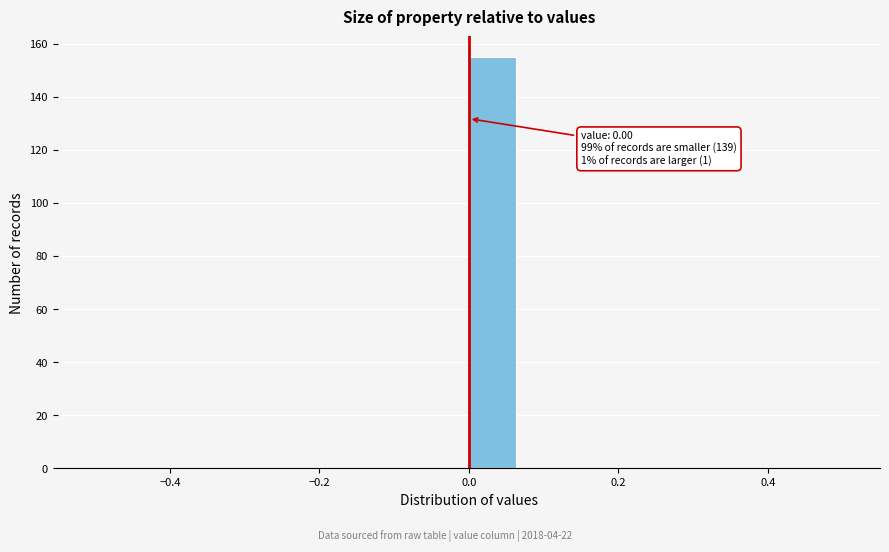

Around what value on the x-axis is the tallest bar? Give the approximate position of its centre, as read against the axis.

0.04